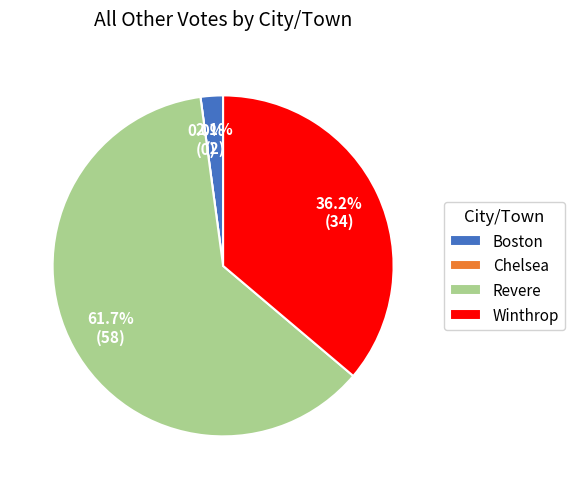

What is the ratio of the value at Revere to the value at Winthrop?

1.7